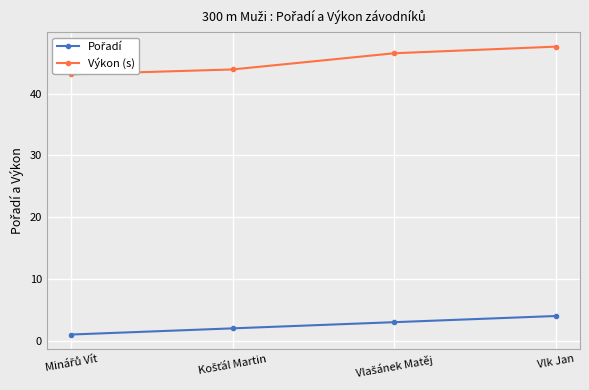

At which category is the sum across all series the highest?

Vlk Jan